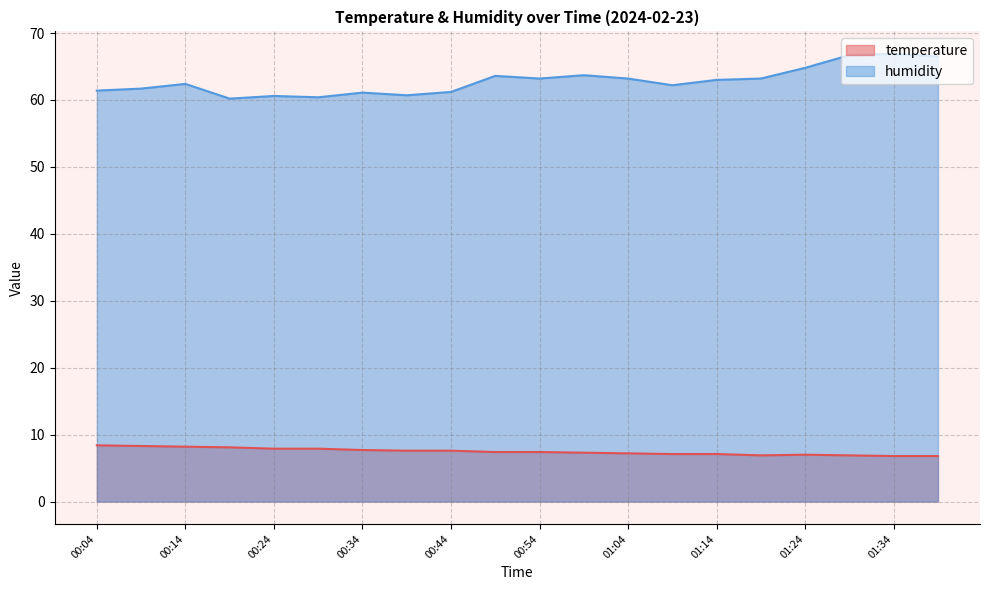

Reading left to right, extract all data points from this chart.

temperature: 00:04=8.4	00:09=8.3	00:14=8.2	00:19=8.1	00:24=7.9	00:29=7.9	00:34=7.7	00:39=7.6	00:44=7.6	00:49=7.4	00:54=7.4	00:59=7.3	01:04=7.2	01:09=7.1	01:14=7.1	01:19=6.9	01:24=7.0	01:29=6.9	01:34=6.8	01:39=6.8
humidity: 00:04=61.4	00:09=61.7	00:14=62.4	00:19=60.2	00:24=60.6	00:29=60.4	00:34=61.1	00:39=60.7	00:44=61.2	00:49=63.6	00:54=63.2	00:59=63.7	01:04=63.2	01:09=62.2	01:14=63.0	01:19=63.2	01:24=64.8	01:29=66.7	01:34=66.9	01:39=66.5